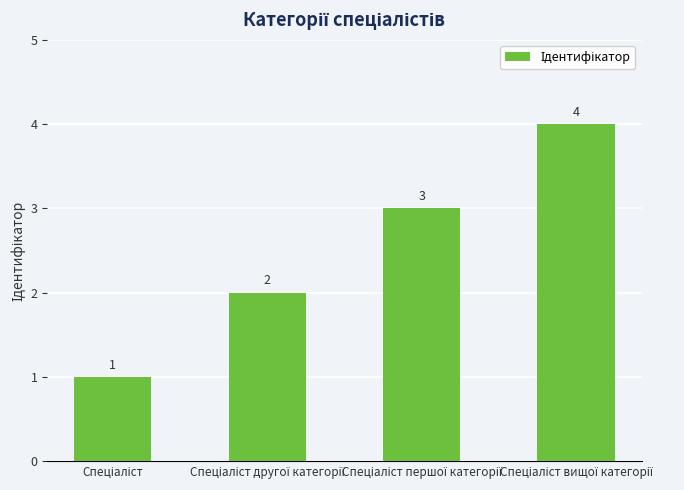

What is the maximum value shown in the chart?

4